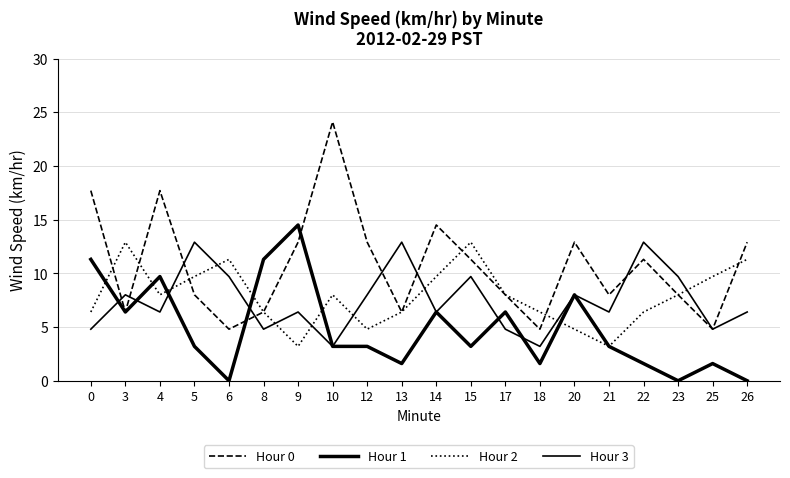

The value of Hour 0 at 18 is 4.8. True or false?

True